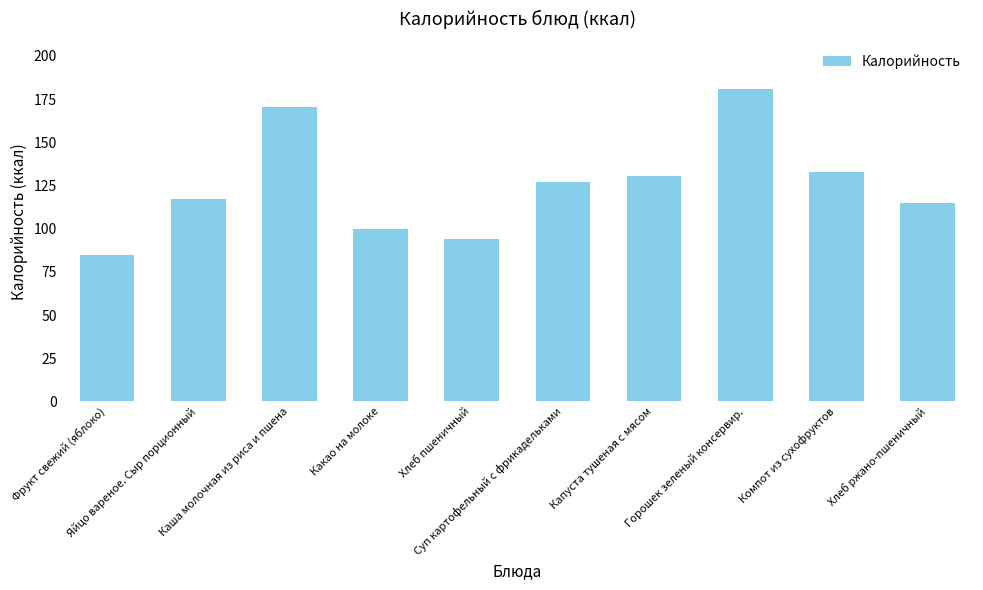

List the labels in order of value, smallest first.

Фрукт свежий (яблоко), Хлеб пшеничный, Какао на молоке, Хлеб ржано-пшеничный, Яйцо вареное. Сыр порционный, Суп картофельный с фрикадельками, Капуста тушеная с мясом, Компот из сухофруктов, Каша молочная из риса и пшена, Горошек зеленый консервир.